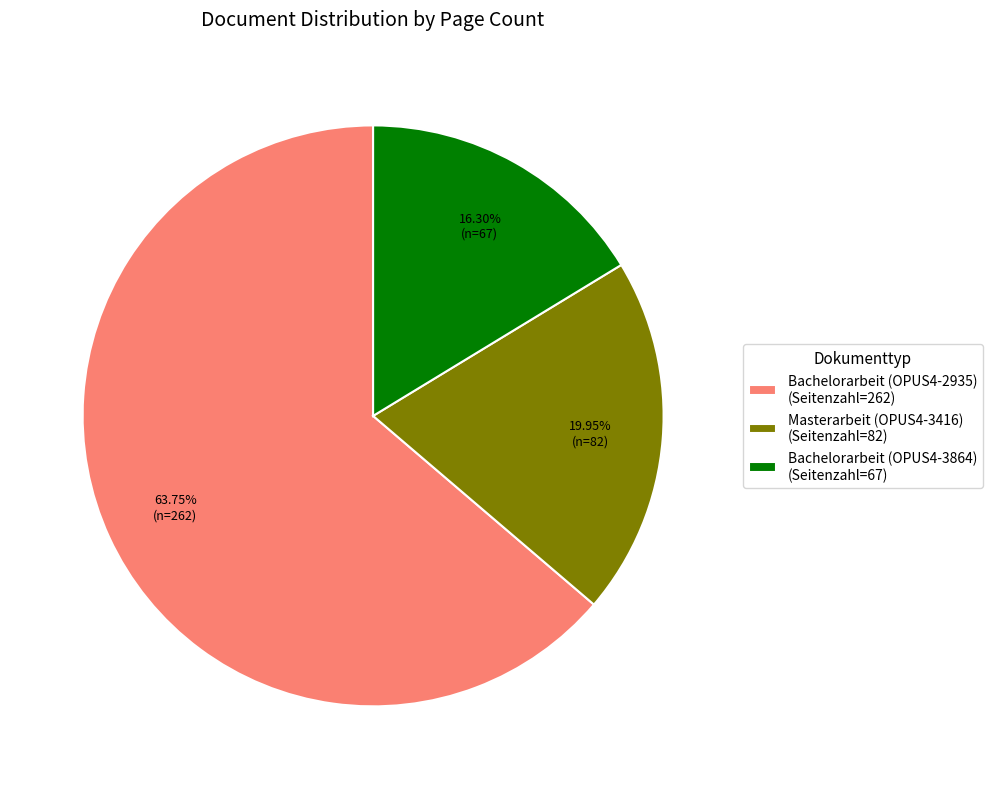

Does any single category account for the majority?

Yes